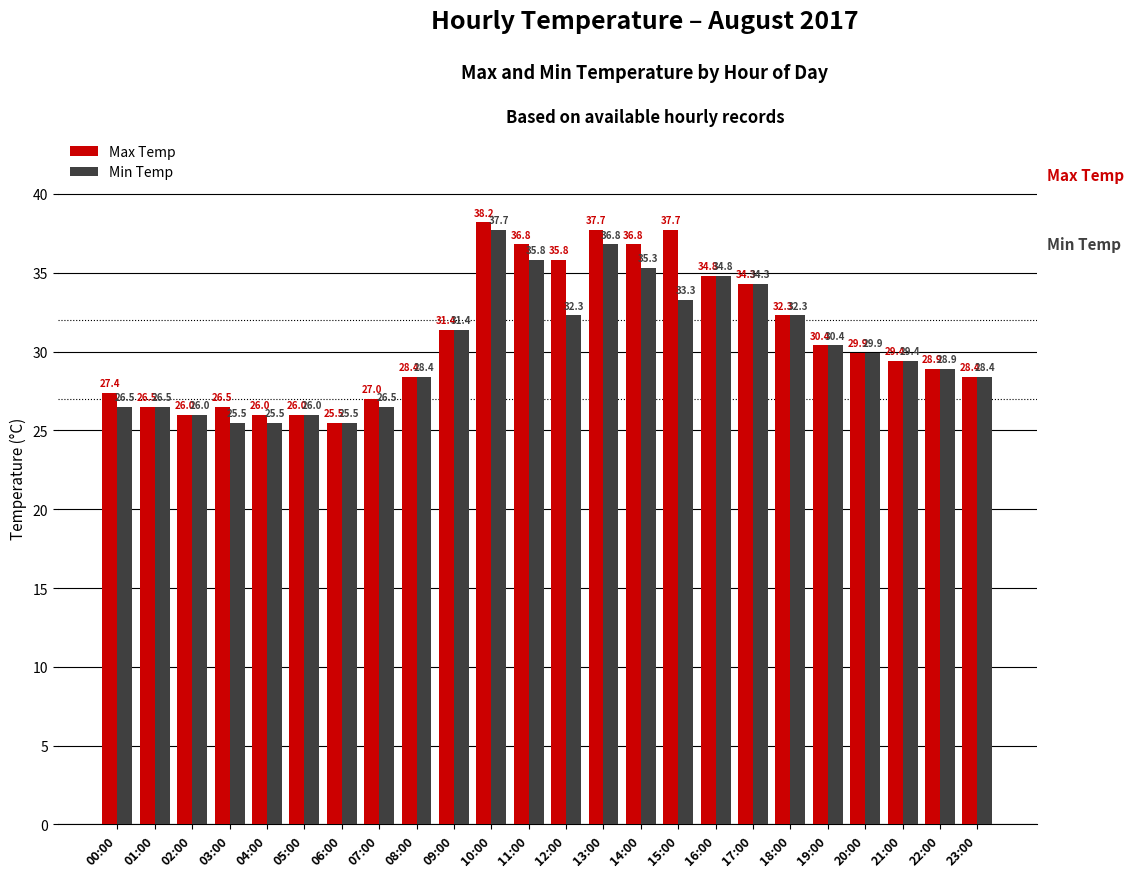

Read the Max Temp value at 23:00.

28.4